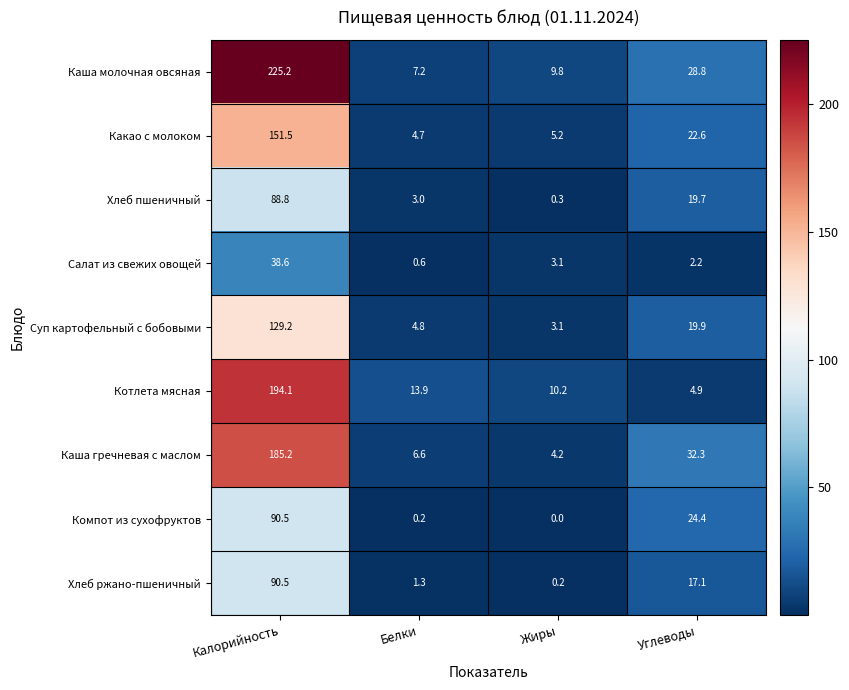

What is the difference between the Суп картофельный с бобовыми values at Белки and Углеводы?

15.1